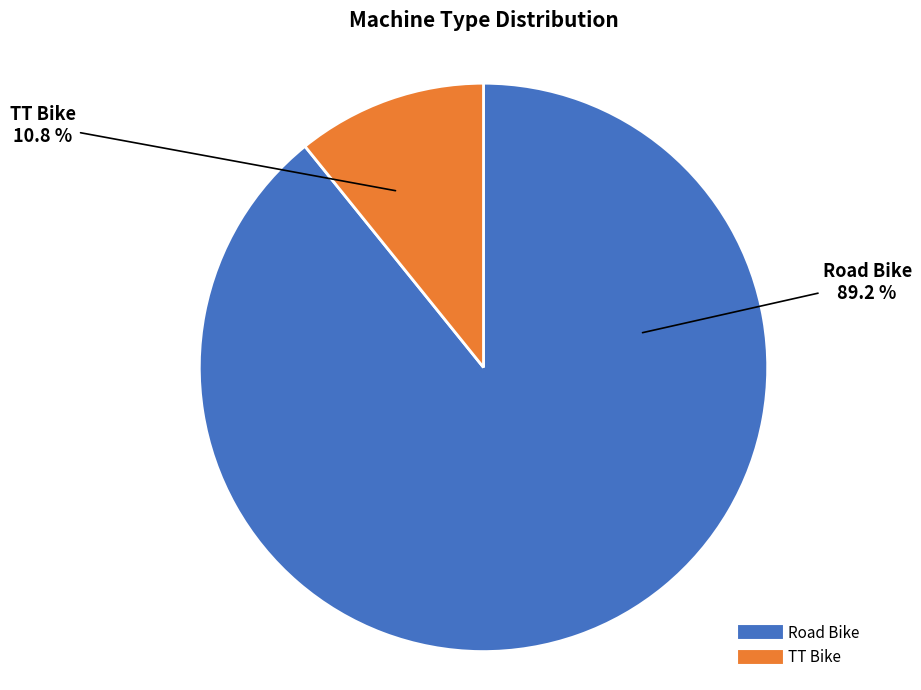

What is the total percentage of Road Bike and TT Bike?

100.0%